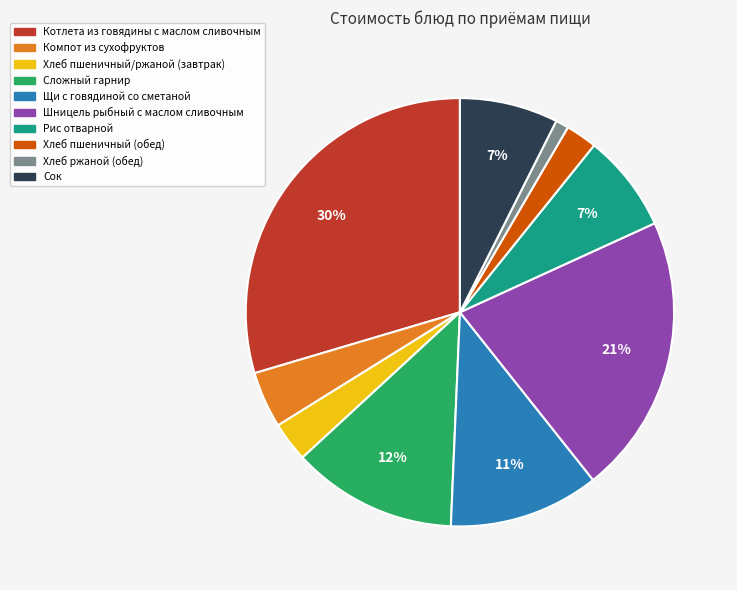

Which category has the smallest portion of the pie?

Хлеб ржаной (обед)